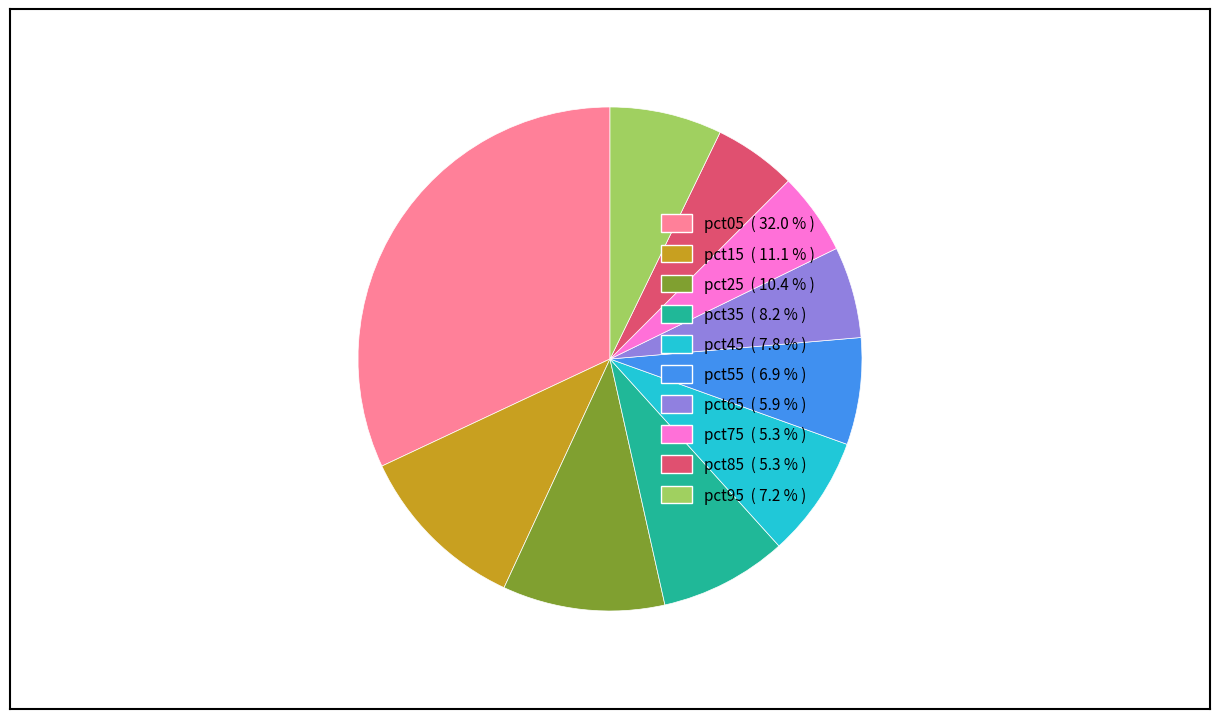

Combined, do pct85 and pct95 account for over 50%?

No